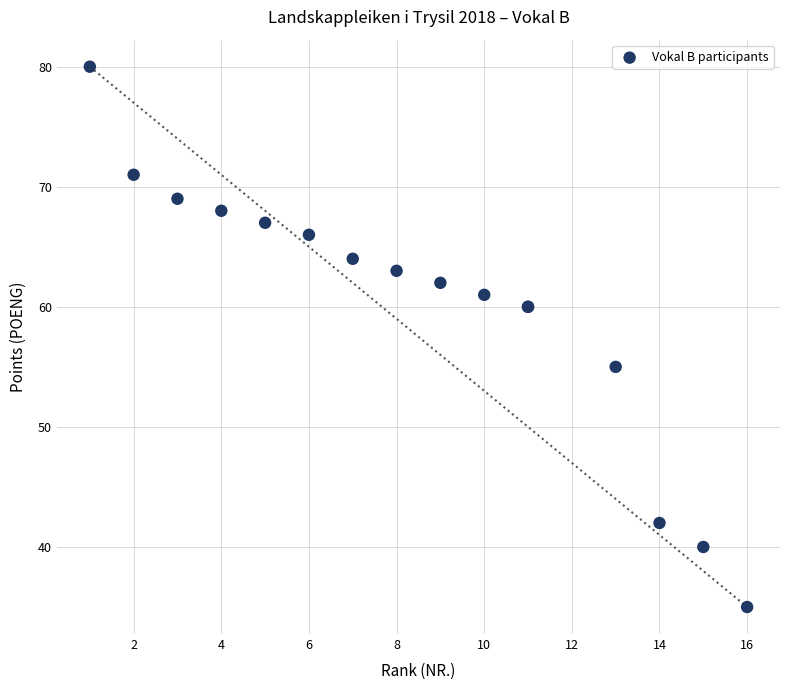

What Y value in the scatter plot is closest to 57?

55